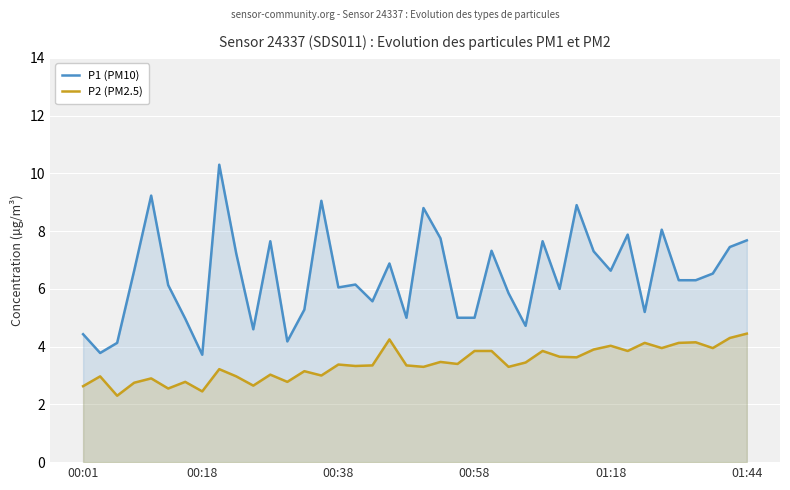

Is the value of P2 (PM2.5) at 25 greater than the value of P1 (PM10) at 8?

No